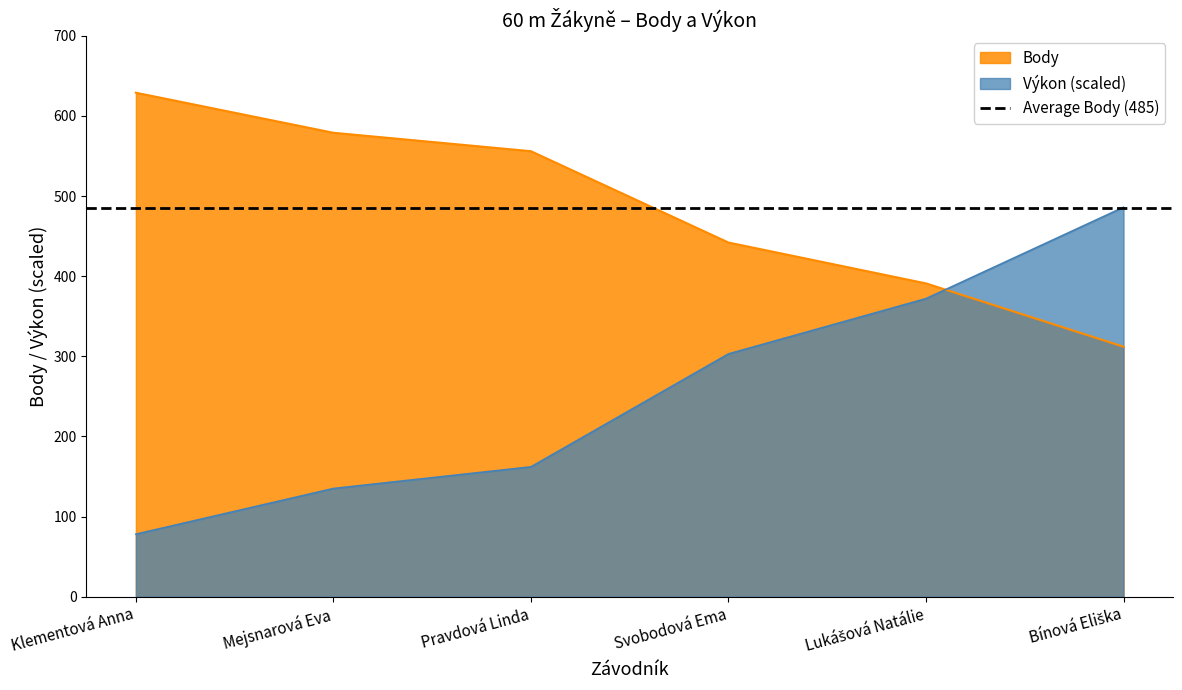

At Svobodová Ema, list the series in order from smallest to largest.

Výkon, Body